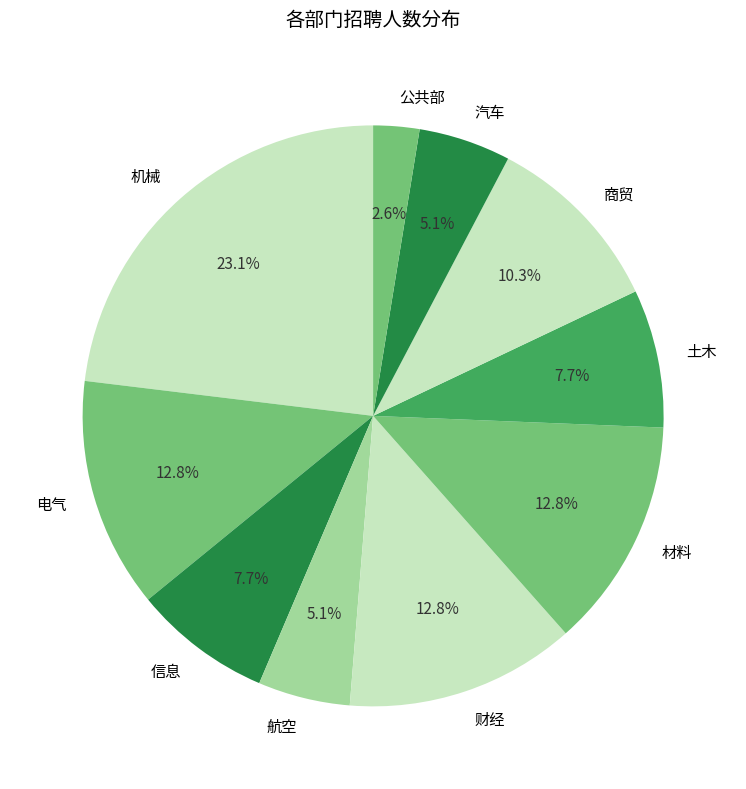

Is the sum of 机械 and 航空 greater than half?

No